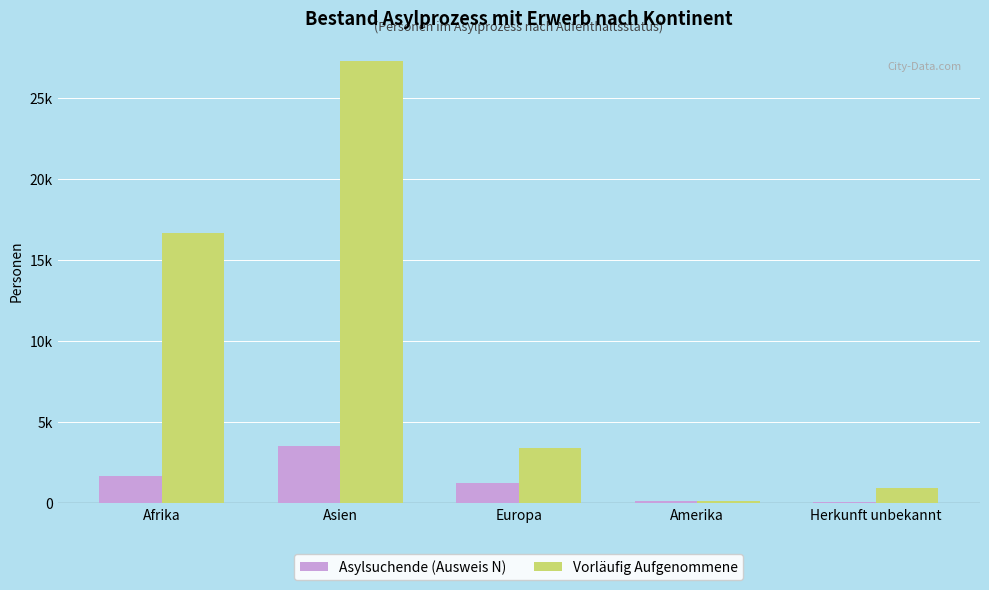

Rank the categories by Vorläufig Aufgenommene value from highest to lowest.

Asien, Afrika, Europa, Herkunft unbekannt, Amerika